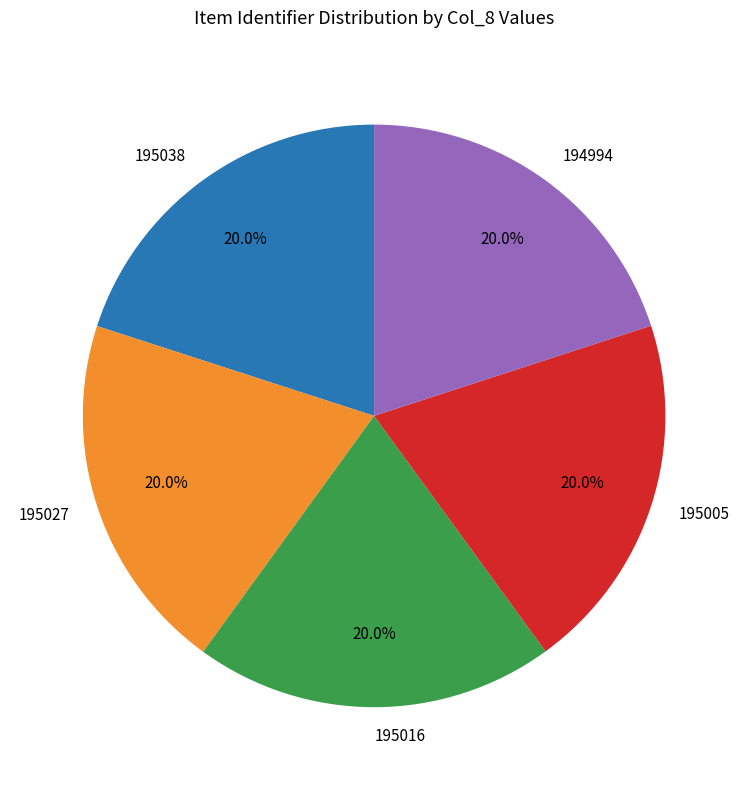

What percentage do 195005 and 194994 together represent?

40.0%